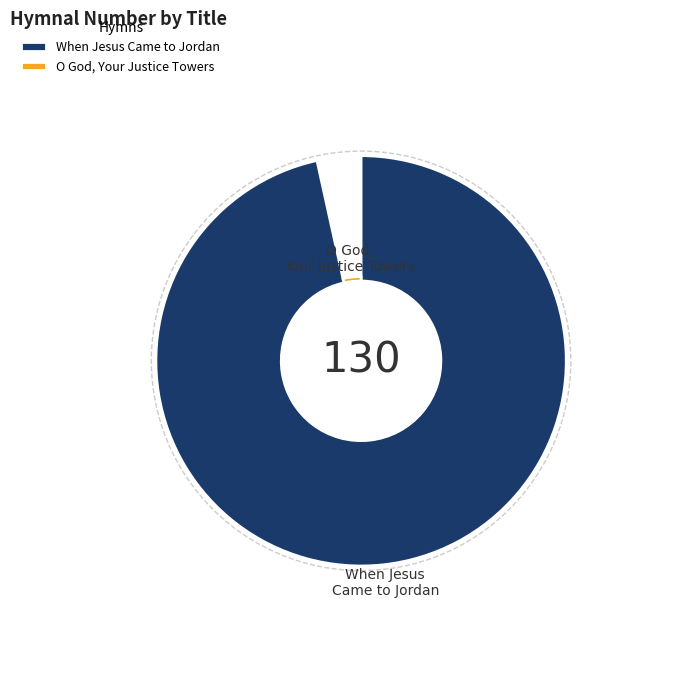

Which category has the smallest portion of the pie?

O God, Your Justice Towers